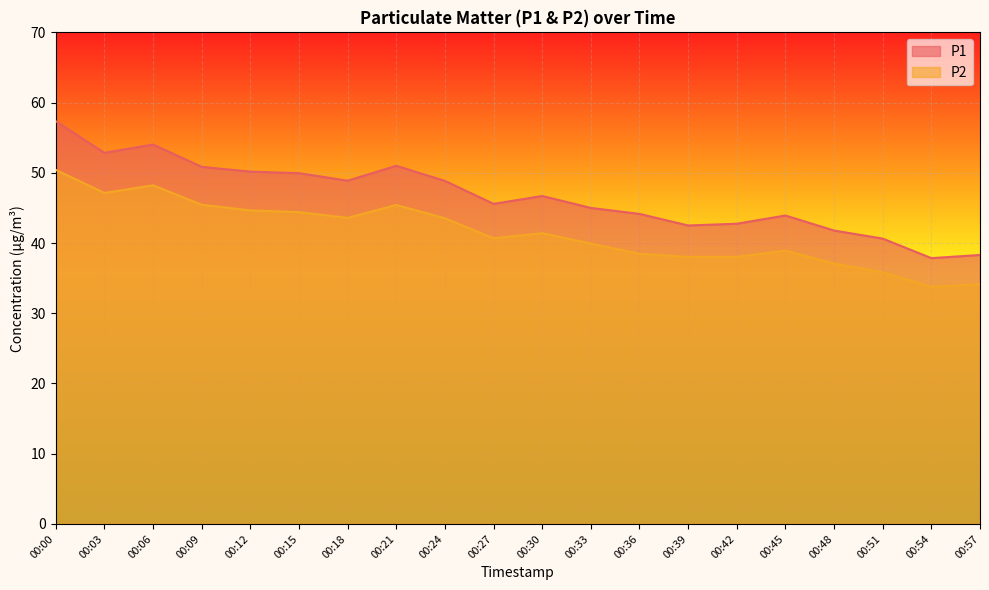

In P1, how many points are lower than both neighbors (excluding endpoints)?

5